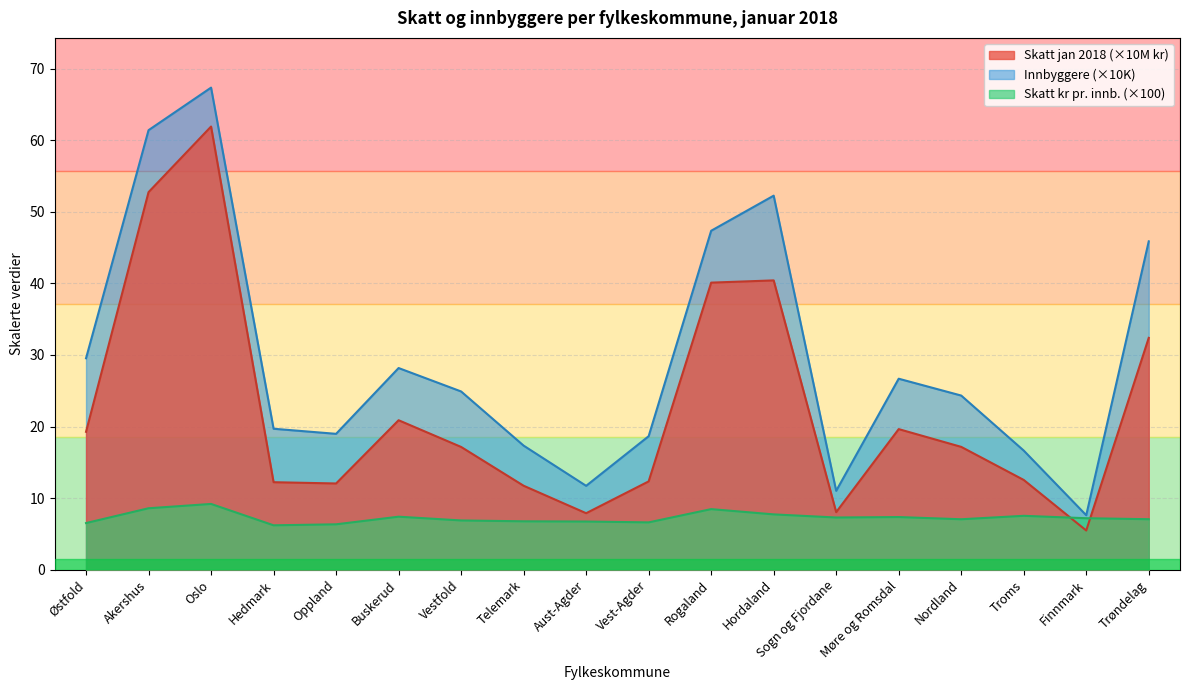

At how many categories does at least one series exceed 23?

10